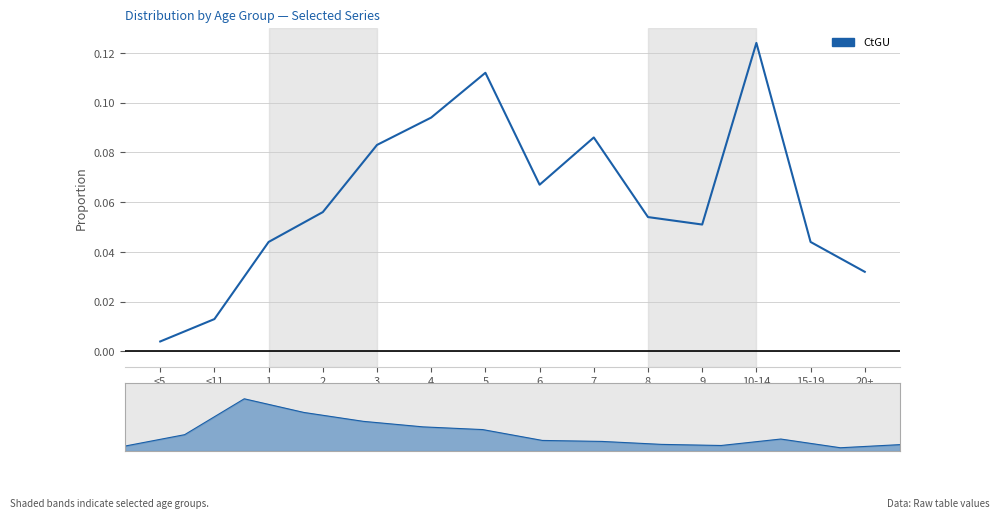

What is the label of the 8th point from the left?

6